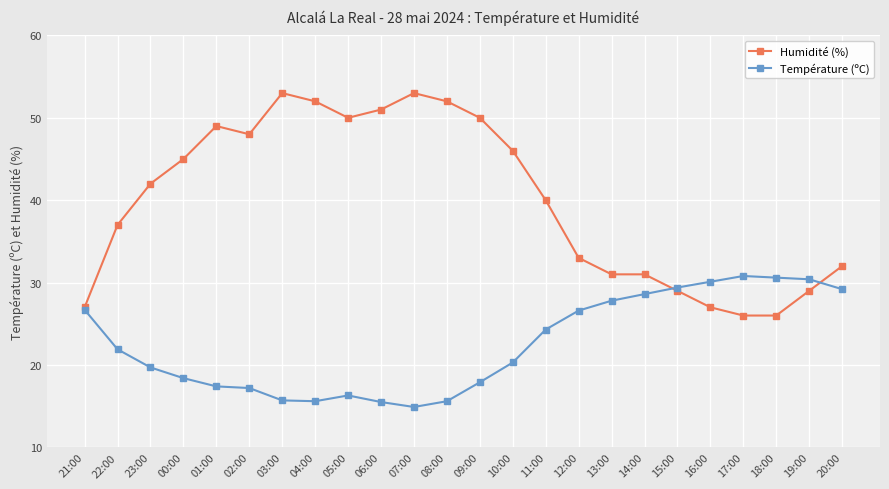

What are all the series names shown in the legend?

Humidité (%), Température (ºC)